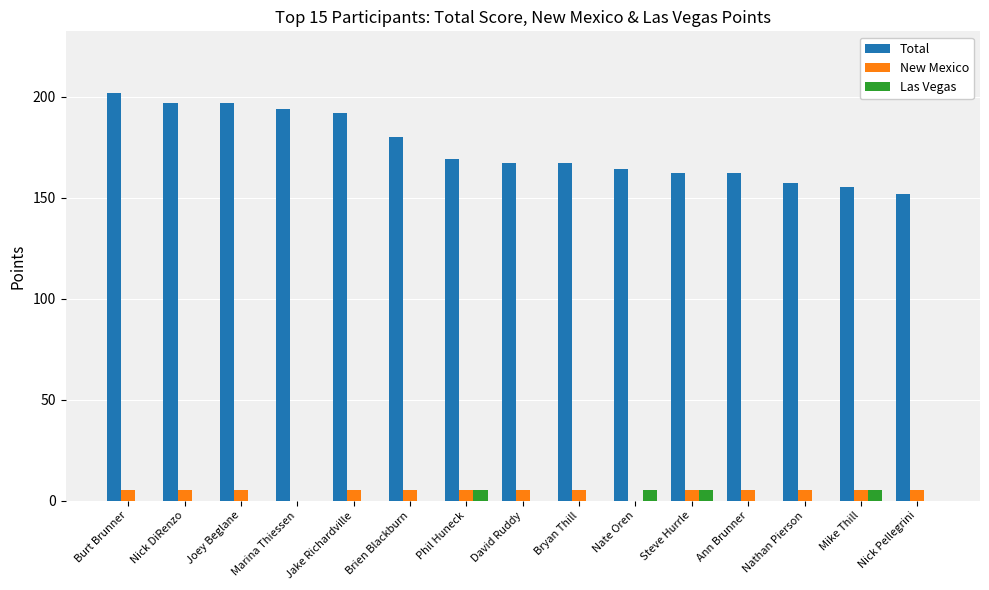

Between Nick DiRenzo and Bryan Thill, which series saw the biggest shift?

Total